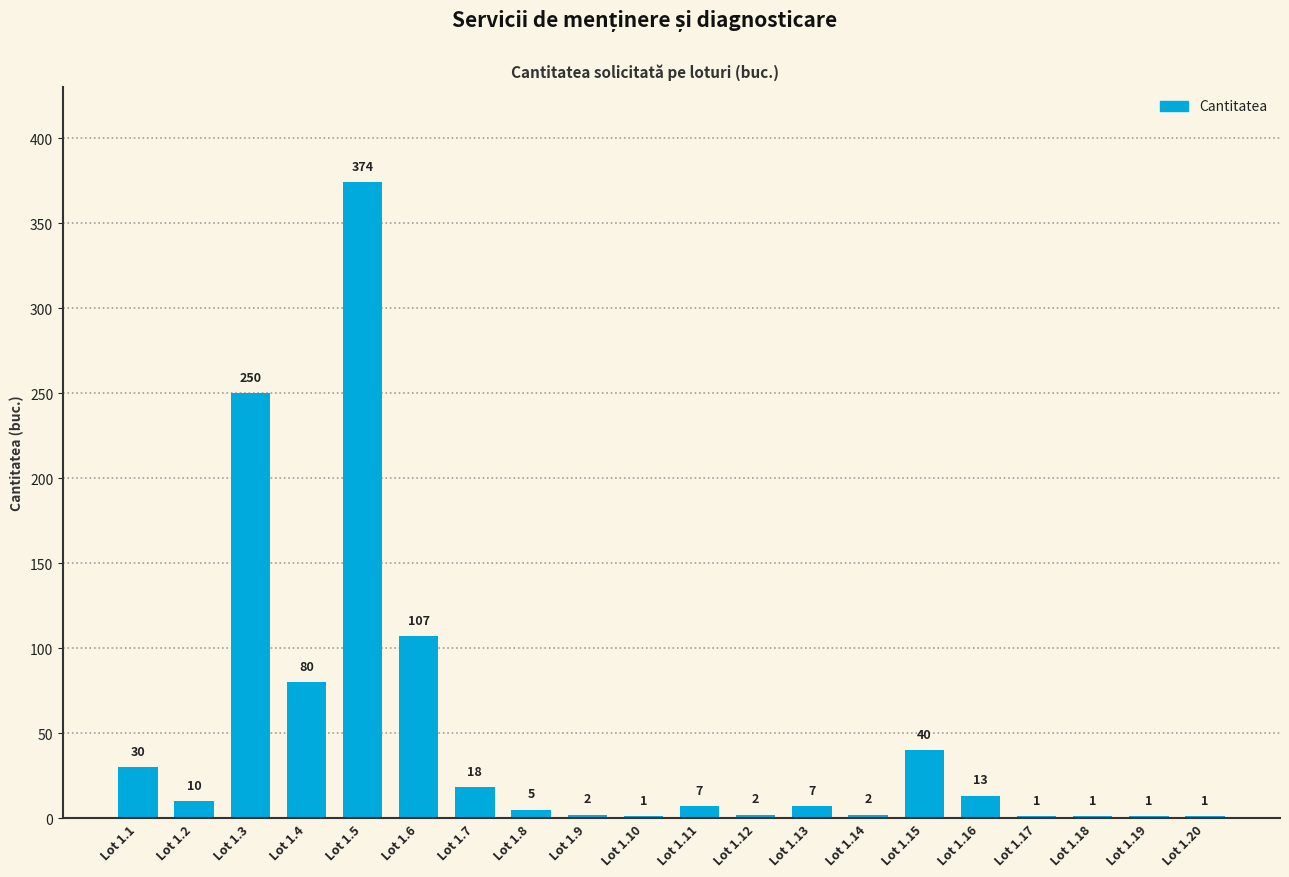

What is the sum of the values at Lot 1.2 and Lot 1.5?

384